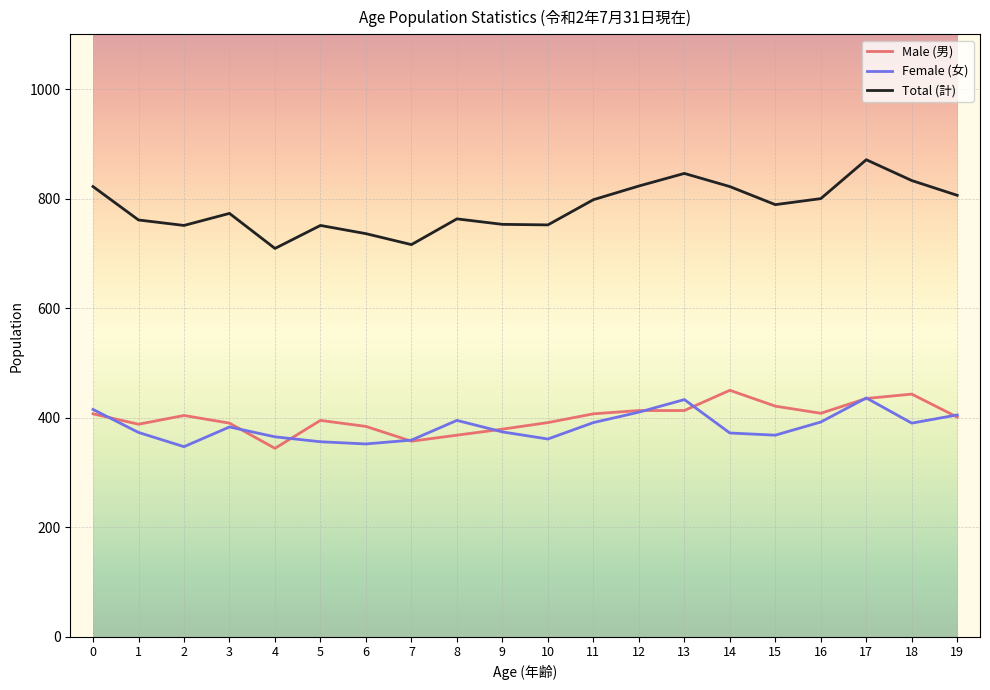

At 15, list the series in order from smallest to largest.

Female (女), Male (男), Total (計)